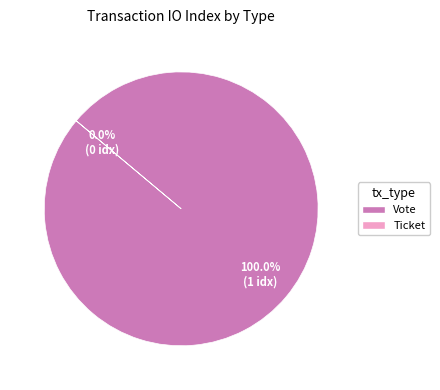

What is the change in value from Vote to Ticket?

-1